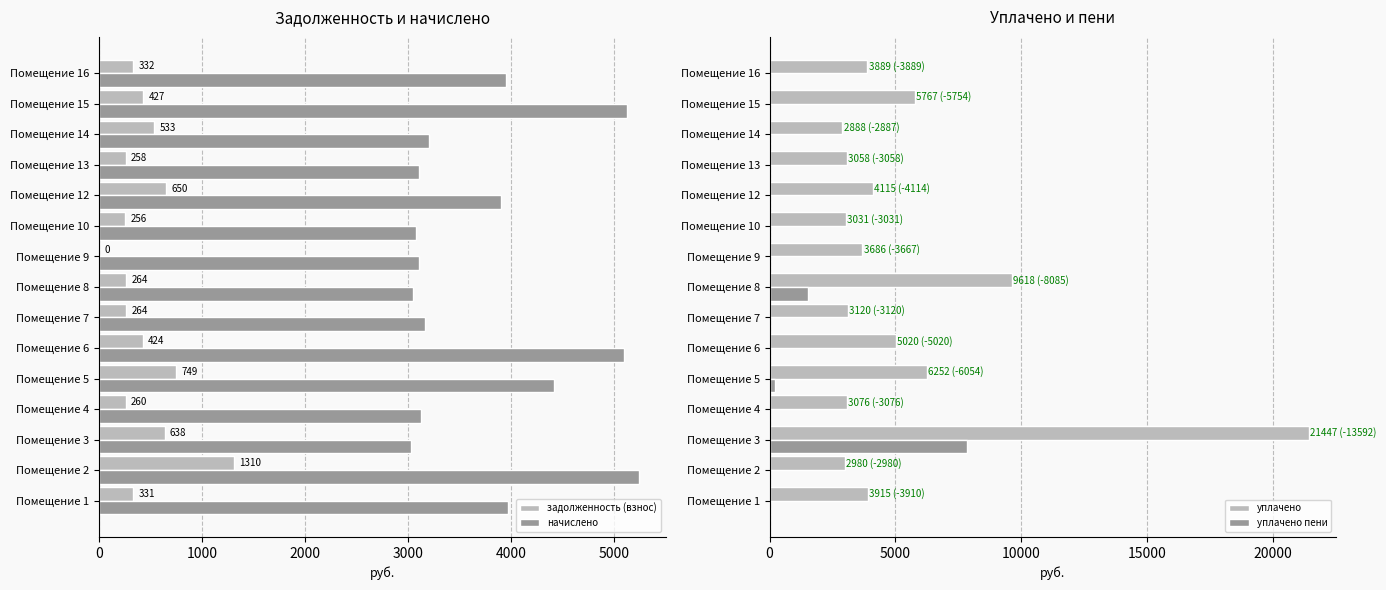

Reading left to right, extract all data points from this chart.

задолженность (взнос): 330.9	1310.3	637.9	260.0	749.1	424.3	263.7	264.0	0.0	256.2	649.9	258.5	533.4	427.3	332.4
начислено: 3971.0	5235.0	3029.9	3119.5	4419.2	5091.6	3164.3	3047.8	3101.5	3074.6	3899.4	3101.5	3200.2	5127.4	3951.7
уплачено: 3915.2	2980.2	21447.2	3075.7	6251.7	5020.0	3119.8	9617.6	3686.5	3031.4	4115.2	3057.9	2888.5	5767.5	3889.4
уплачено пени: 5.2	0.0	7855.1	0.0	197.7	0.0	0.0	1532.4	19.1	0.0	1.6	0.0	1.0	13.1	0.0